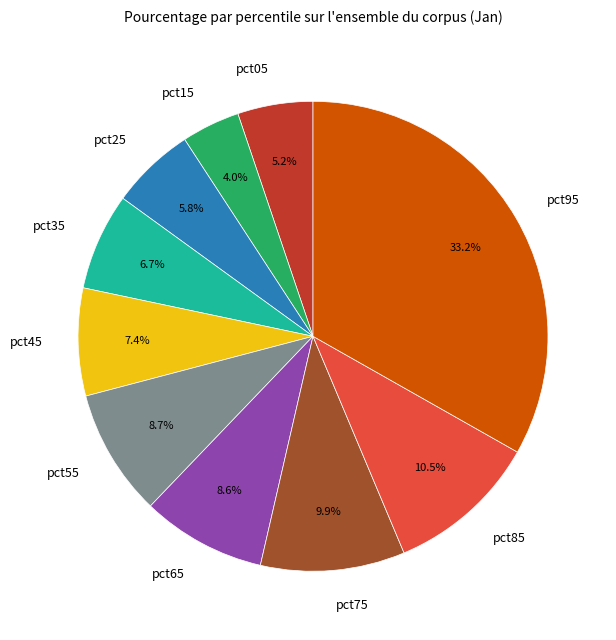

Which category has the biggest portion of the pie?

pct95